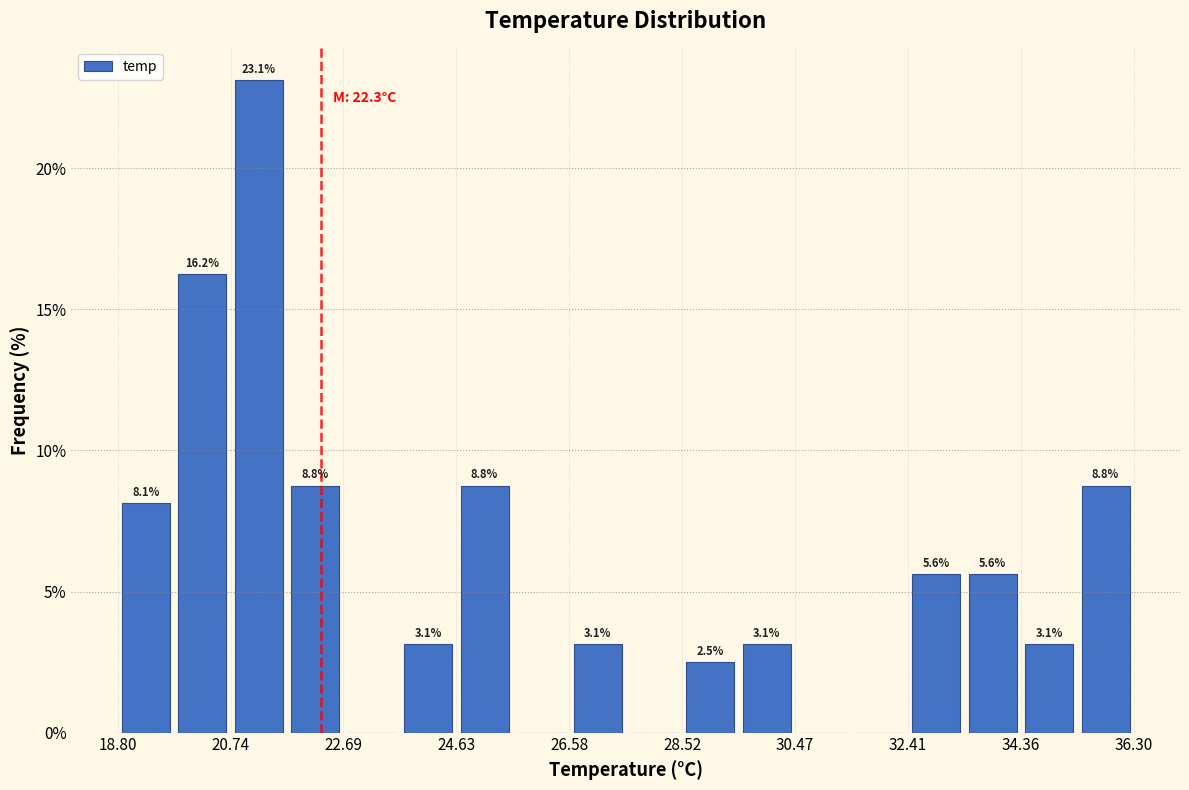

Over which range of the x-axis is the bar tallest?

20.8 to 21.8